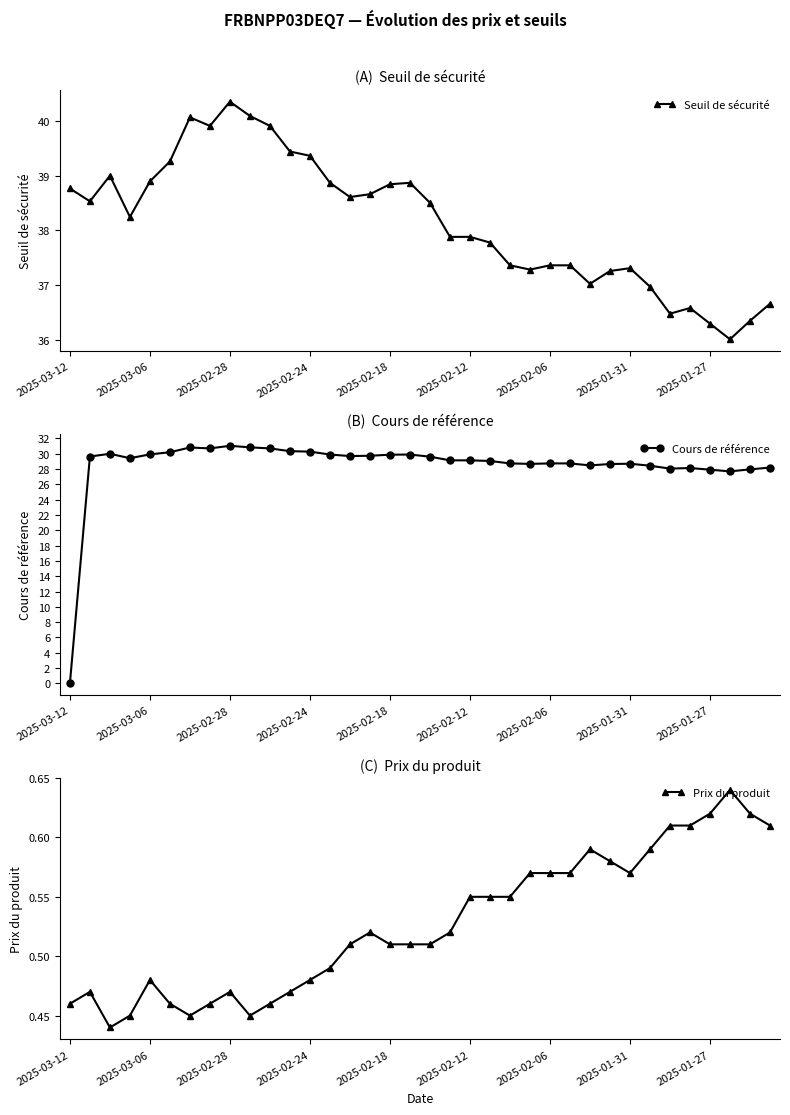

Reading left to right, what are all the values shown in this chart?

Seuil de sécurité: 38.8	38.5	39.0	38.2	38.9	39.3	40.1	39.9	40.4	40.1	39.9	39.4	39.4	38.9	38.6	38.7	38.8	38.9	38.5	37.9	37.9	37.8	37.4	37.3	37.4	37.4	37.0	37.3	37.3	37.0	36.5	36.6	36.3	36.0	36.3	36.7
Cours de référence: 0.0	29.6	30.0	29.4	29.9	30.2	30.8	30.7	31.0	30.8	30.7	30.3	30.3	29.9	29.7	29.7	29.9	29.9	29.6	29.1	29.1	29.1	28.7	28.7	28.7	28.7	28.5	28.7	28.7	28.4	28.1	28.1	27.9	27.7	28.0	28.2
Prix du produit: 0.5	0.5	0.4	0.5	0.5	0.5	0.5	0.5	0.5	0.5	0.5	0.5	0.5	0.5	0.5	0.5	0.5	0.5	0.5	0.5	0.6	0.6	0.6	0.6	0.6	0.6	0.6	0.6	0.6	0.6	0.6	0.6	0.6	0.6	0.6	0.6